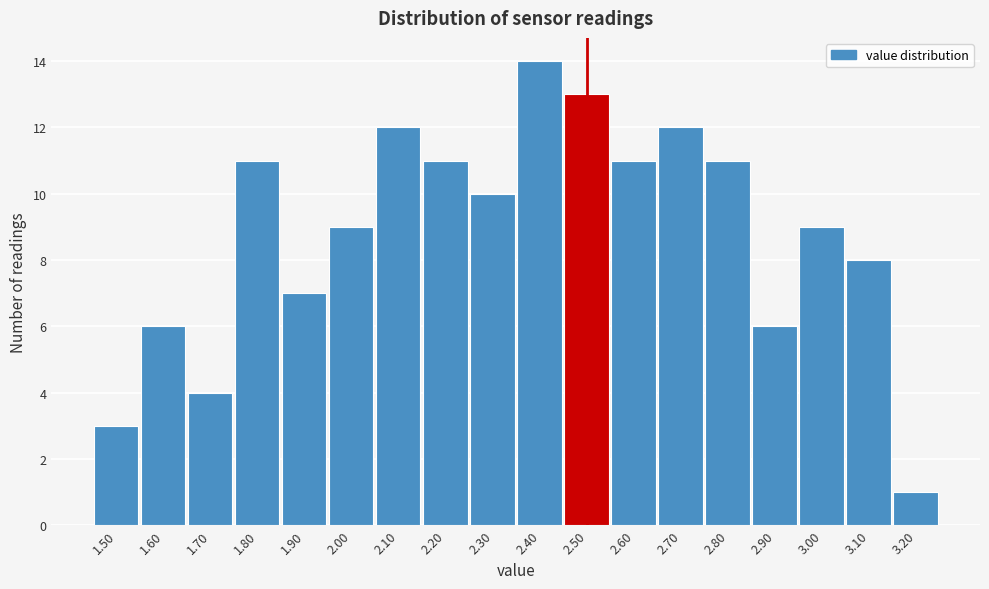

Reading left to right, extract all data points from this chart.

1.50=3	1.60=6	1.70=4	1.80=11	1.90=7	2.00=9	2.10=12	2.20=11	2.30=10	2.40=14	2.50=13	2.60=11	2.70=12	2.80=11	2.90=6	3.00=9	3.10=8	3.20=1